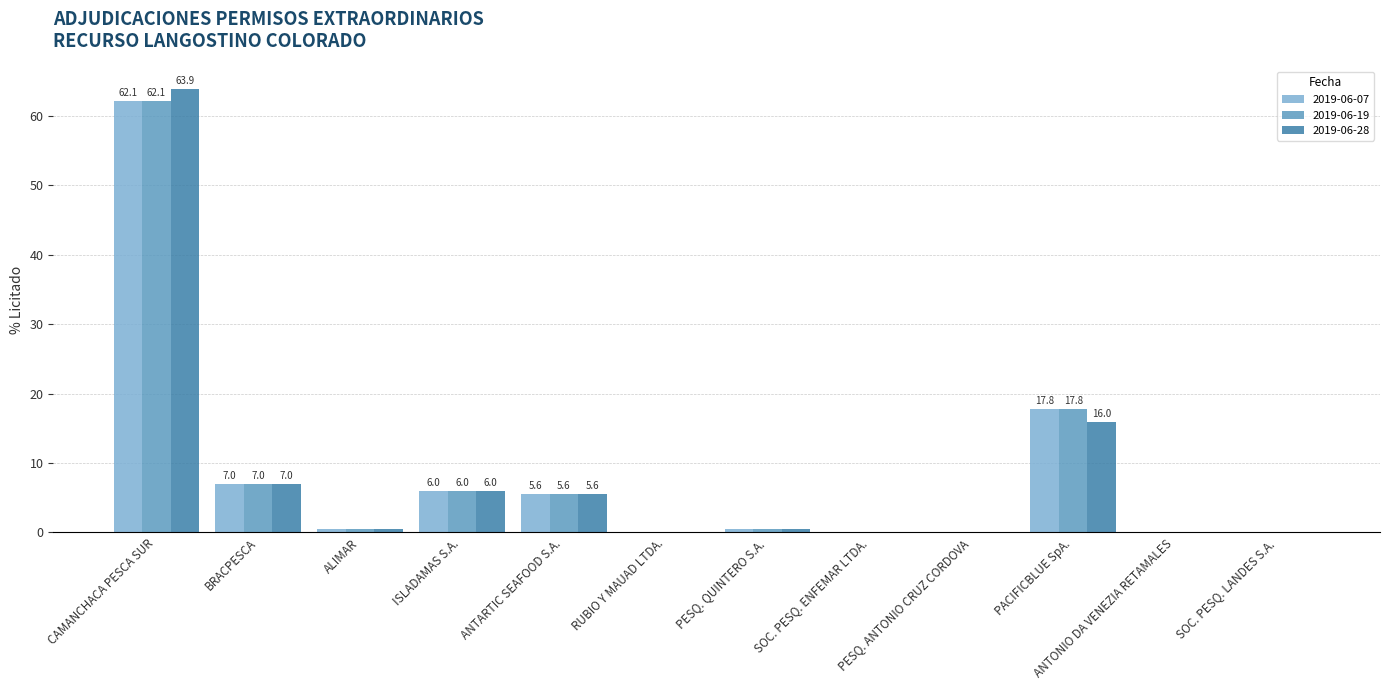

At which category is the sum across all series the highest?

CAMANCHACA PESCA SUR